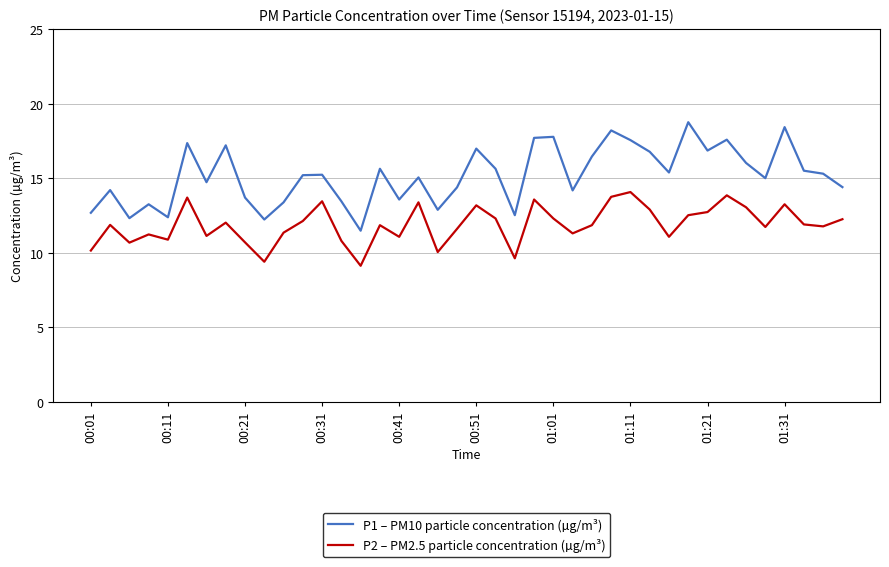

True or false: P2 – PM2.5 particle concentration (µg/m³) and P1 – PM10 particle concentration (µg/m³) intersect in this chart.

False